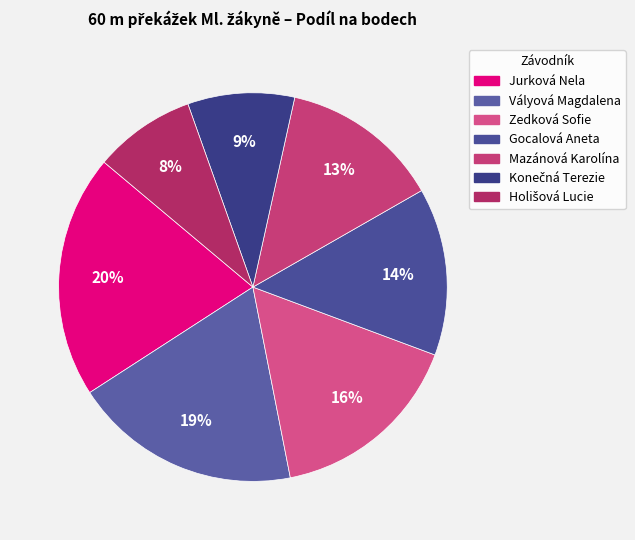

What is the largest slice in the pie chart?

Jurková Nela